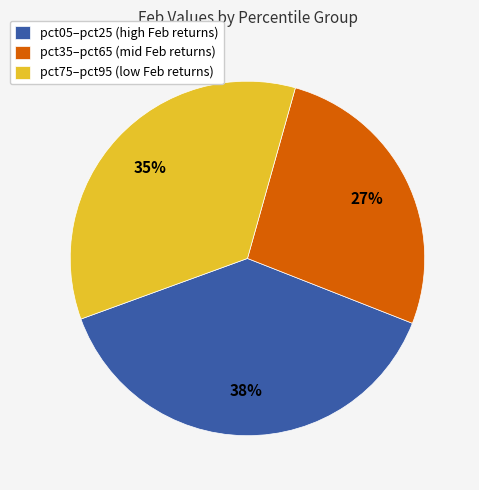

Is the sum of pct35–pct65 (mid Feb returns) and pct05–pct25 (high Feb returns) greater than half?

Yes